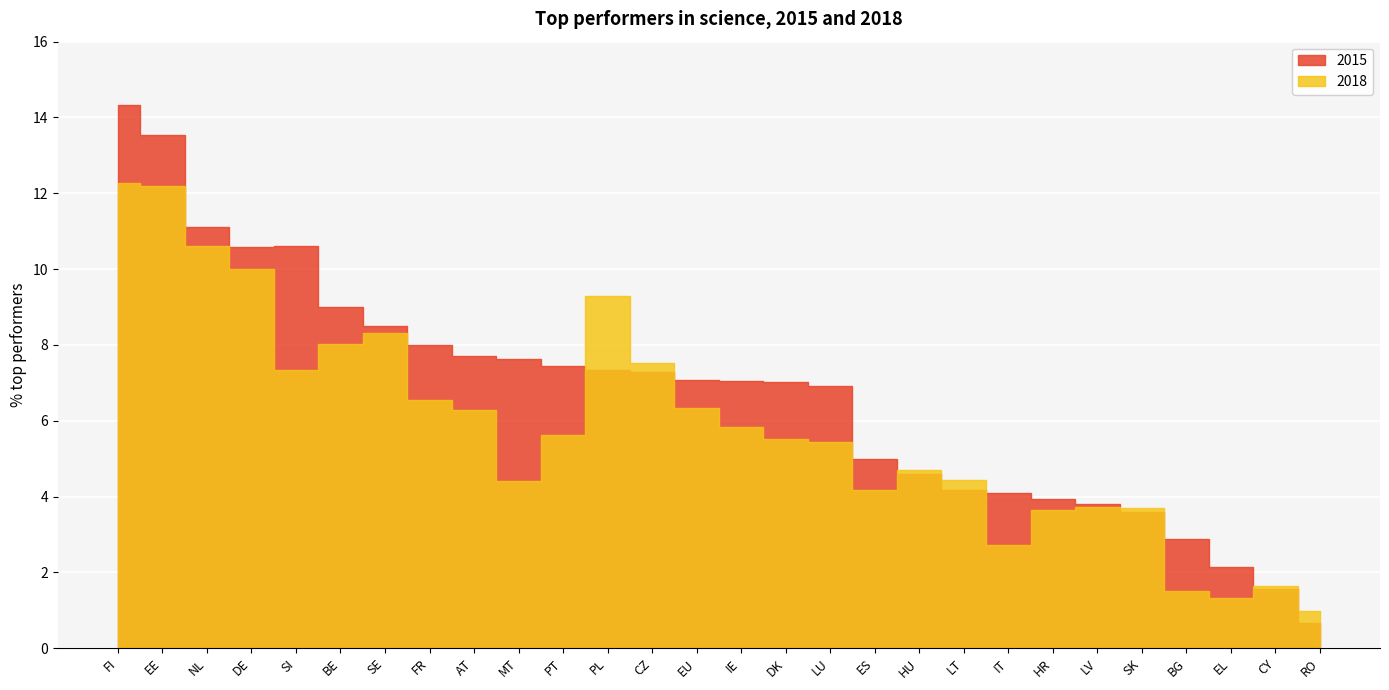

Where do 2015 and 2018 first cross each other?

PT and PL